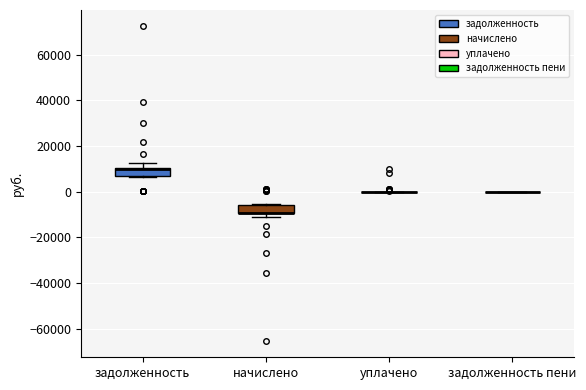

Reading left to right, transcribe this box plot: for each box, give where its median line is, the range the box spans, and where its two whiskers end, as read against the y-axis. The values are not printed on the chart, so give them approximately, as read against the axis.

задолженность: median 10000 (drawn on the box's upper edge), box 6000 to 10000, whiskers 6000 to 12000
начислено: median -10000 (drawn on the box's lower edge), box -10000 to -6000, whiskers -12000 to -6000
уплачено: box collapsed to a line at 0, whiskers 0 to 0
задолженность пени: box collapsed to a line at 0, whiskers 0 to 0